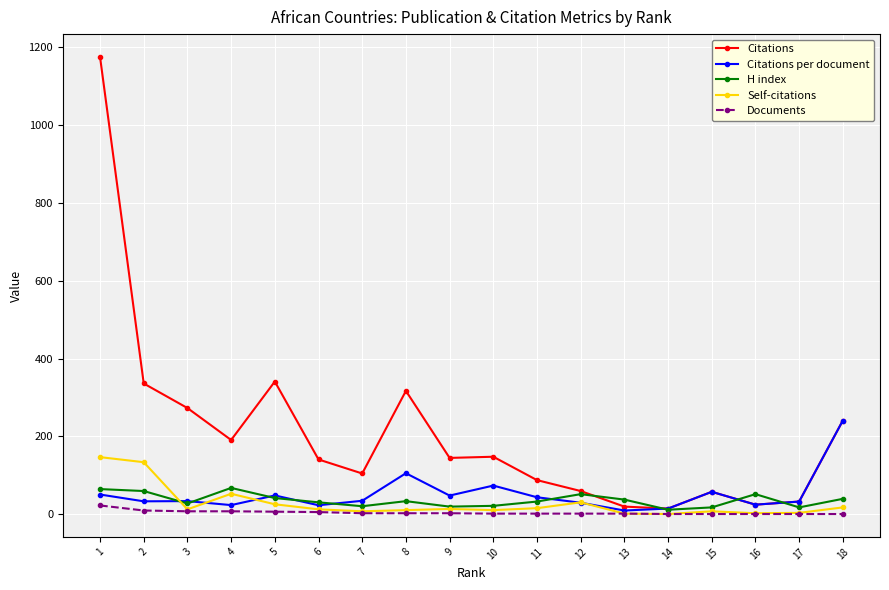

What is the smallest value displayed?

1.0